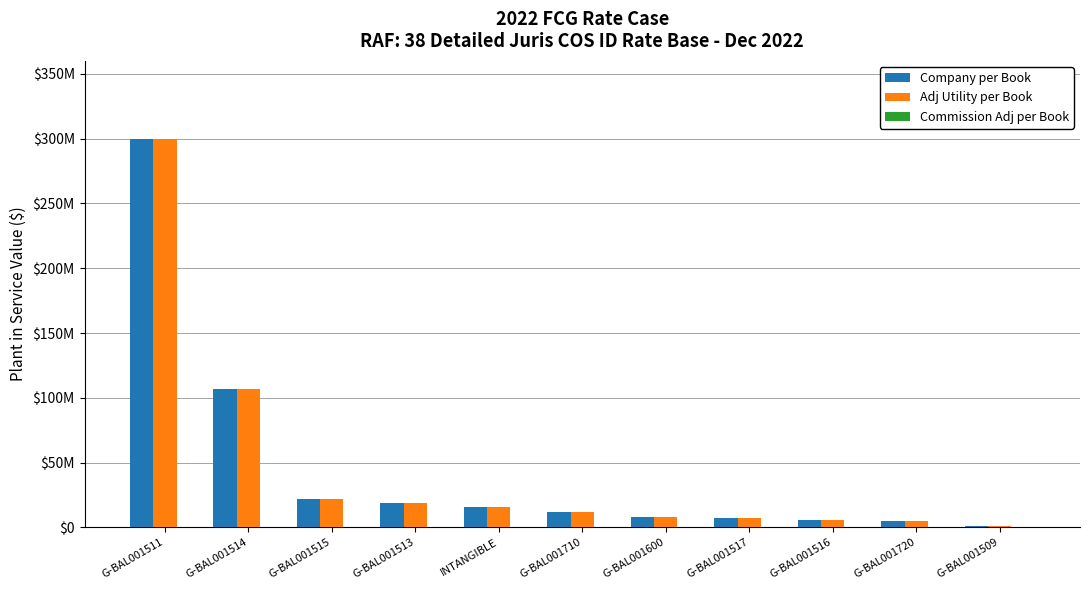

Are the bars grouped side by side (vs. stacked)?

Yes